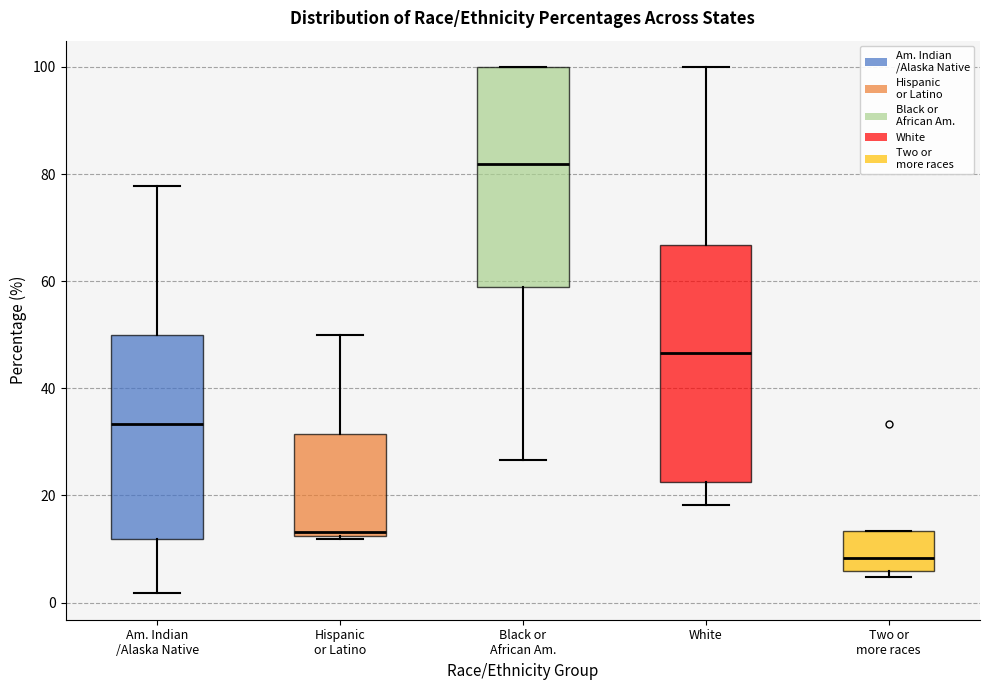

Which box has the lowest median line?

Two or more races